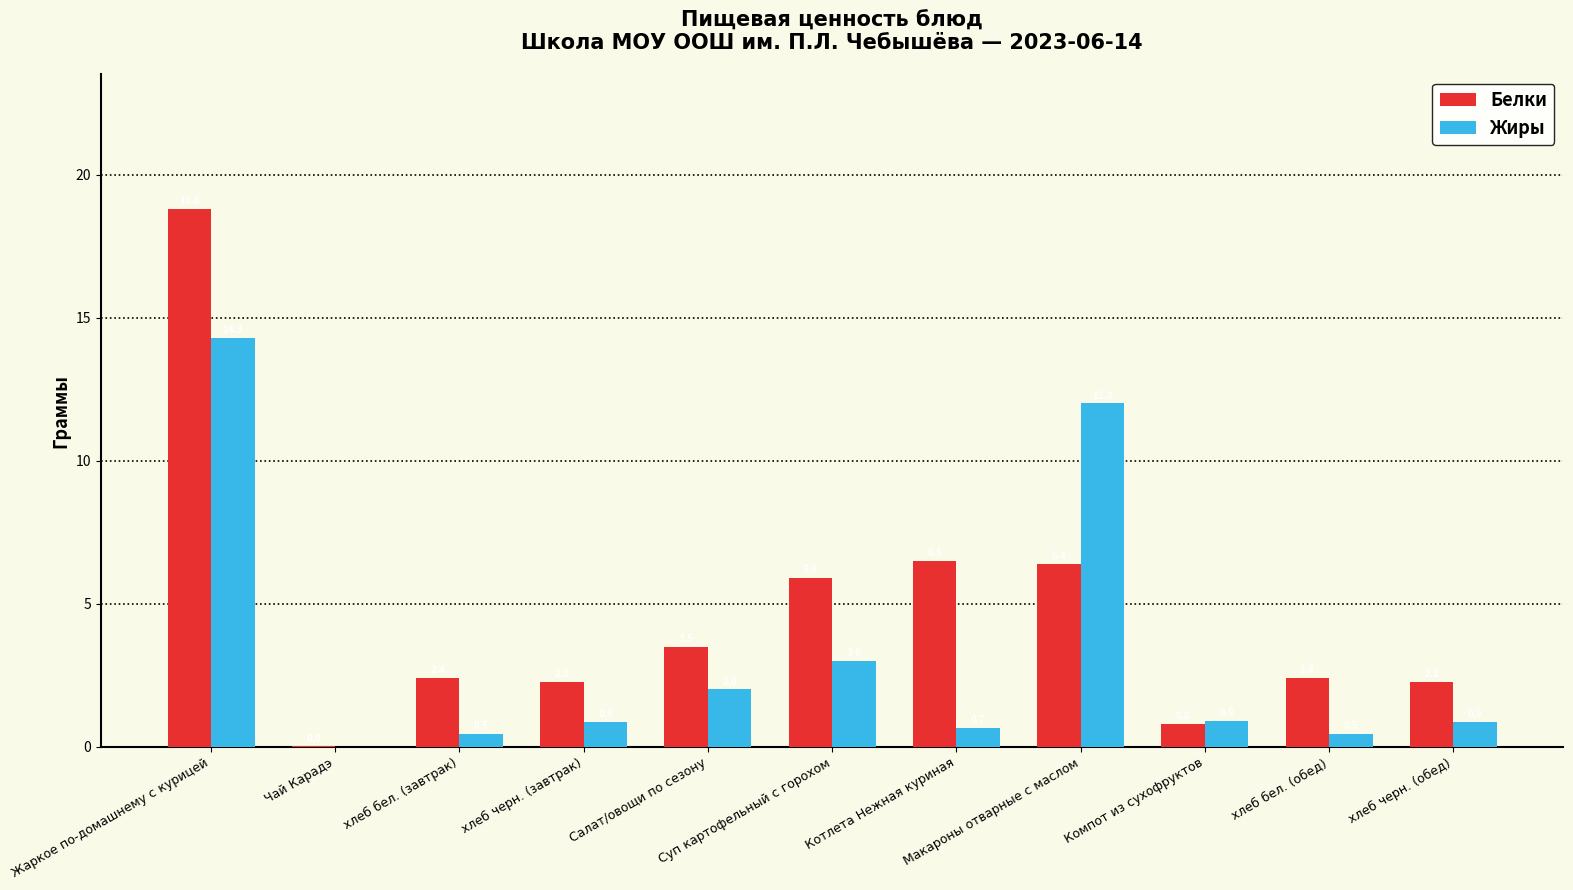

True or false: Белки has a value of 3.4 at Котлета Нежная куриная.

False